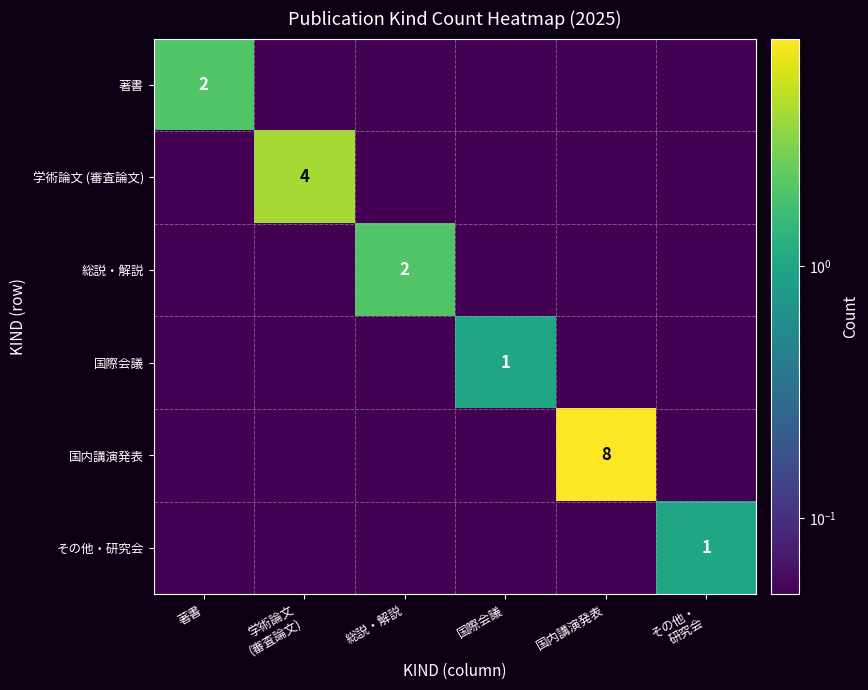

Rank the categories by 国際会議 value from lowest to highest.

著書, 学術論文 (審査論文), 総説・解説, 国内講演発表, その他・ 研究会, 国際会議